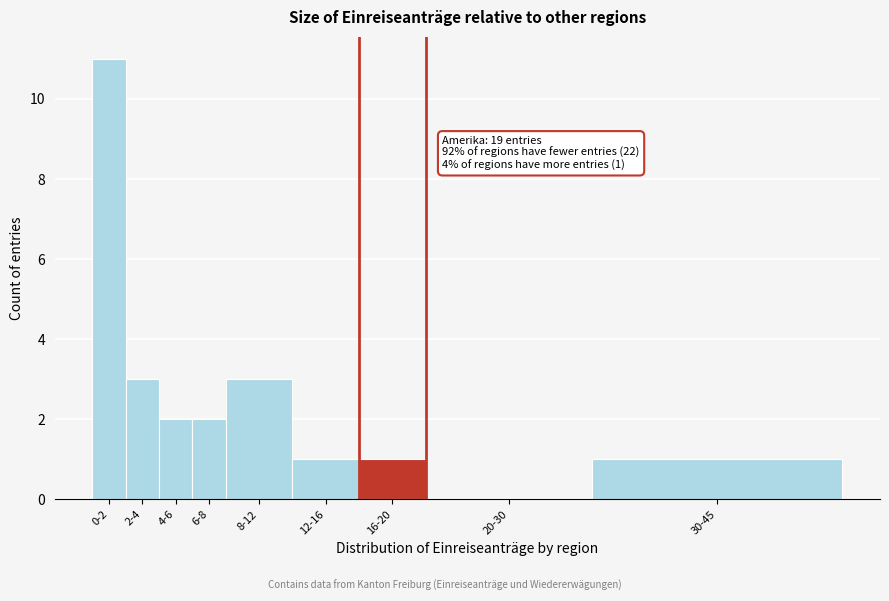

Reading left to right, list all the values displayed in this chart.

0-2=11	2-4=3	4-6=2	6-8=2	8-12=3	12-16=1	16-20=1	20-30=0	30-45=1